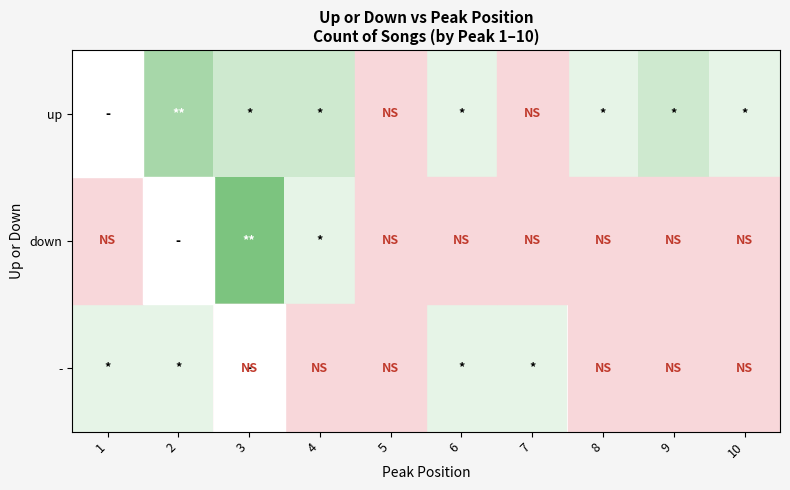

What is the spread (max minus min) of values at 10?

1